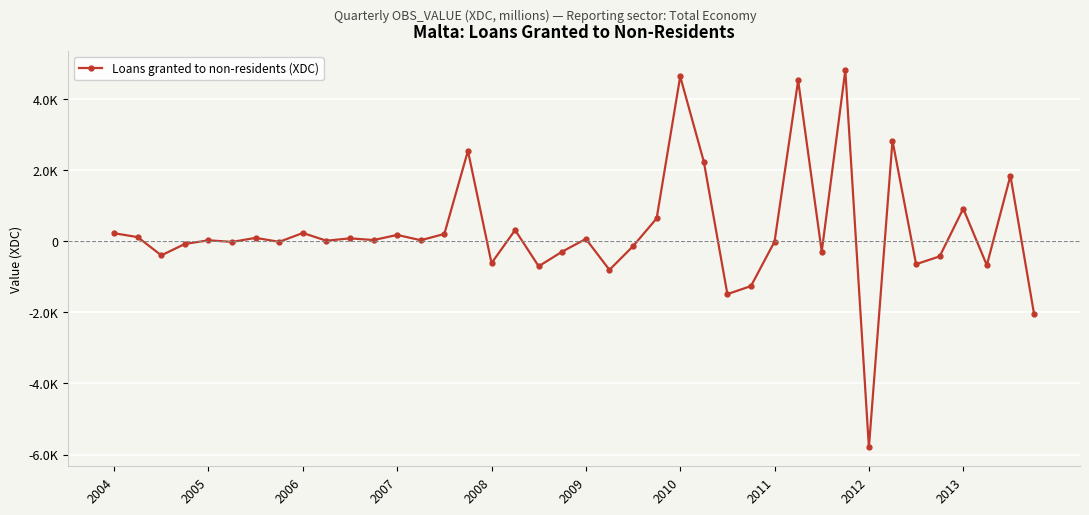

How many interior local peaks (higher than both neighbors) does the data have?

14